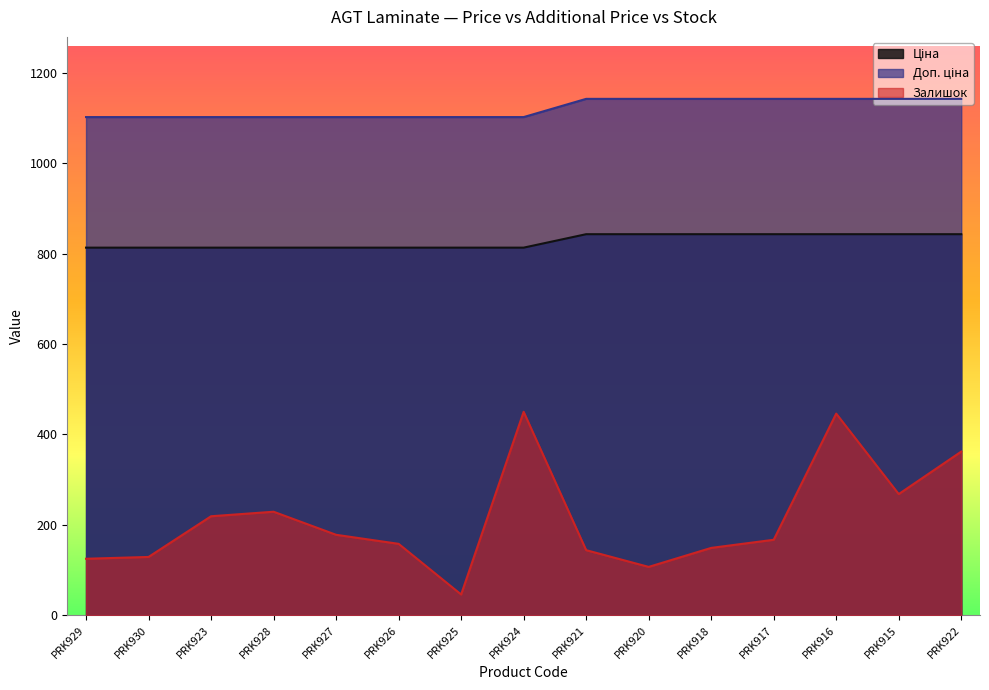

The value of Залишок at PRK922 is 362.0. True or false?

True